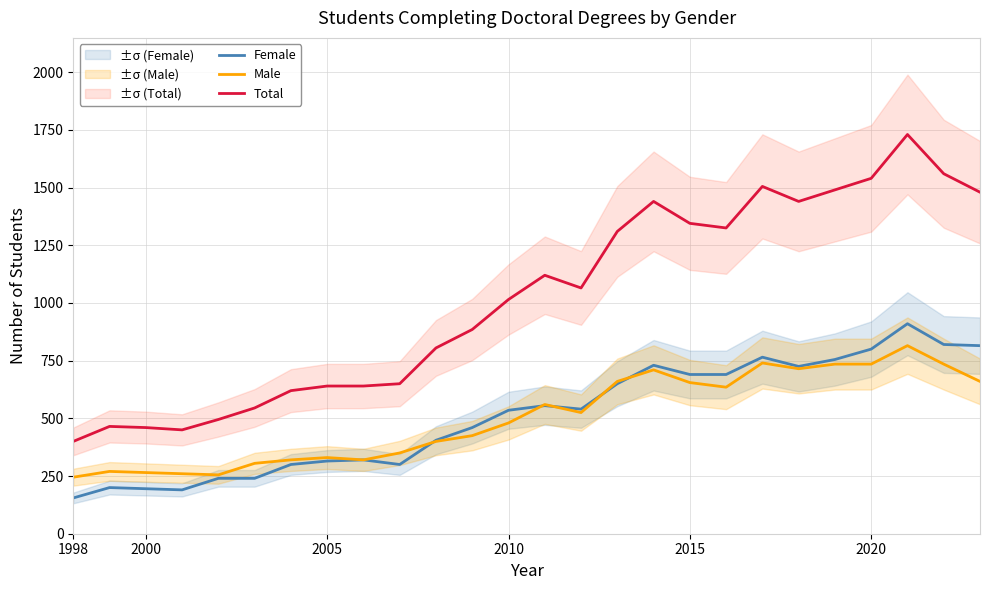

List the series in order of their peak value, lowest first.

Male, Female, Total